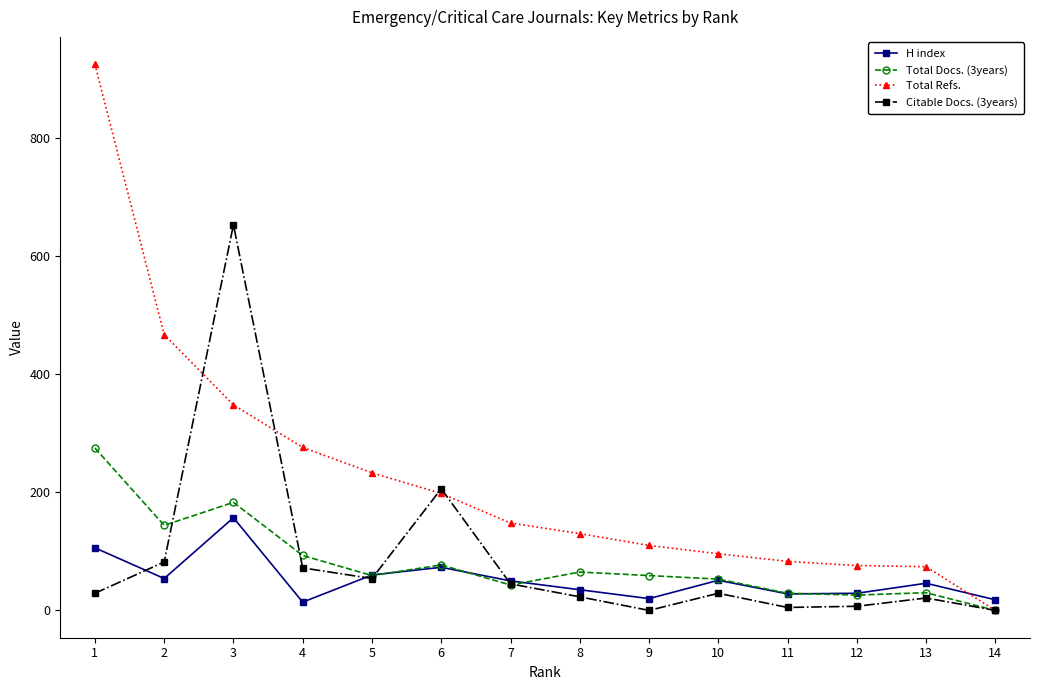

What is the sum of the Total Docs. (3years) values at 12 and 8?

91